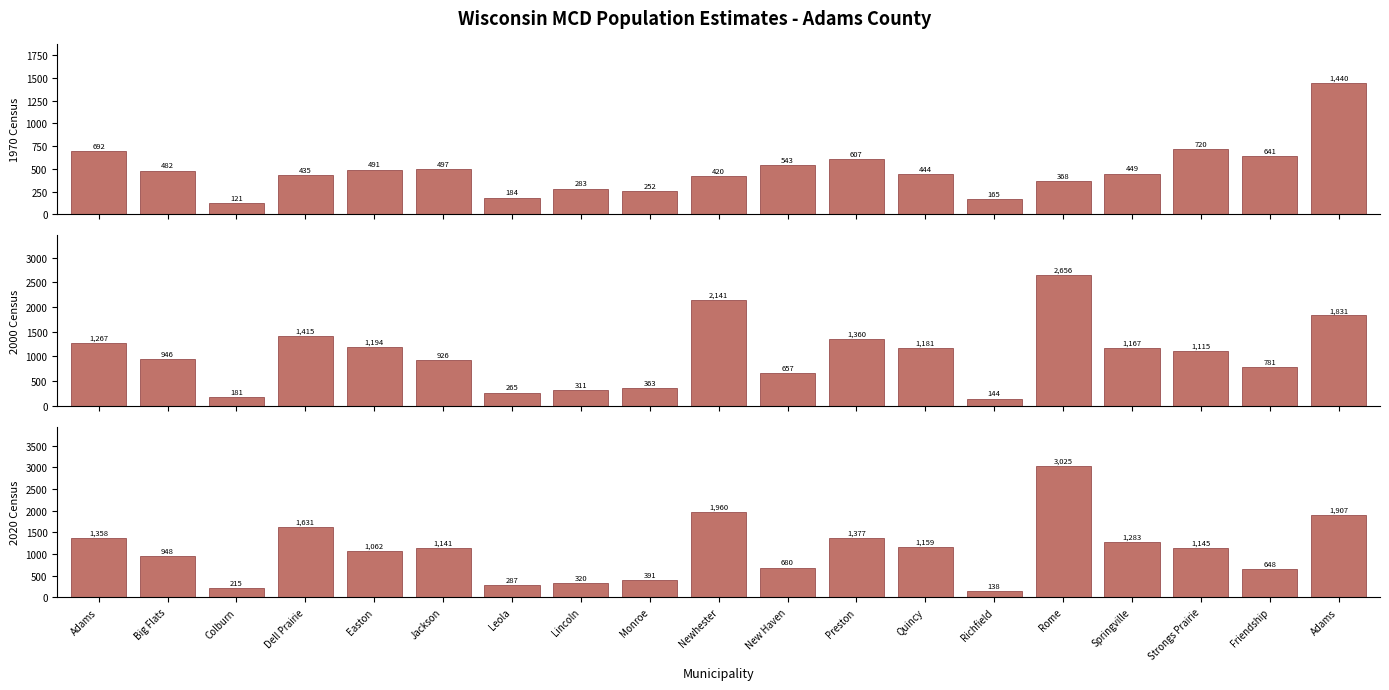

What is the label of the 10th bar from the left?

Newhester